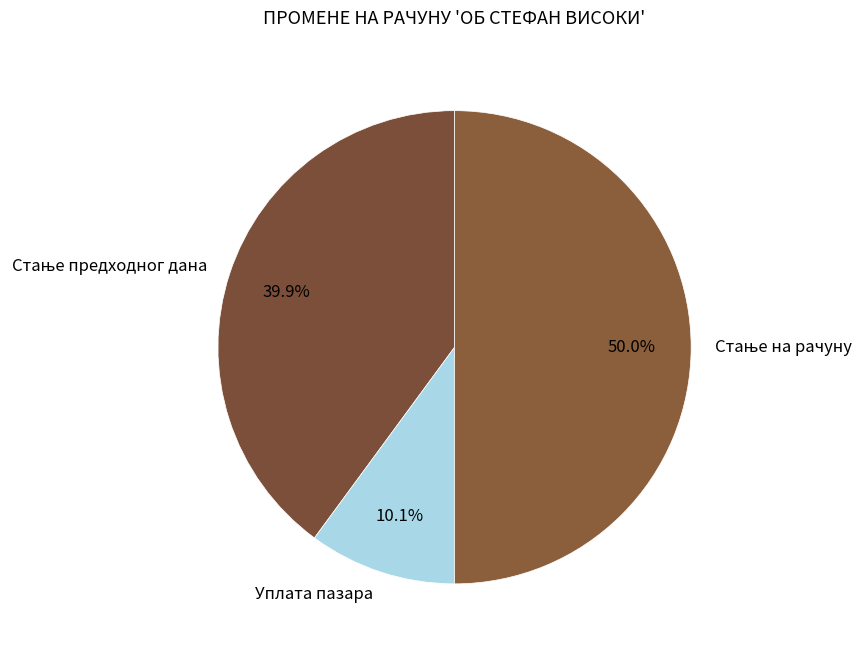

Does Уплата пазара represent more than half of the total?

No